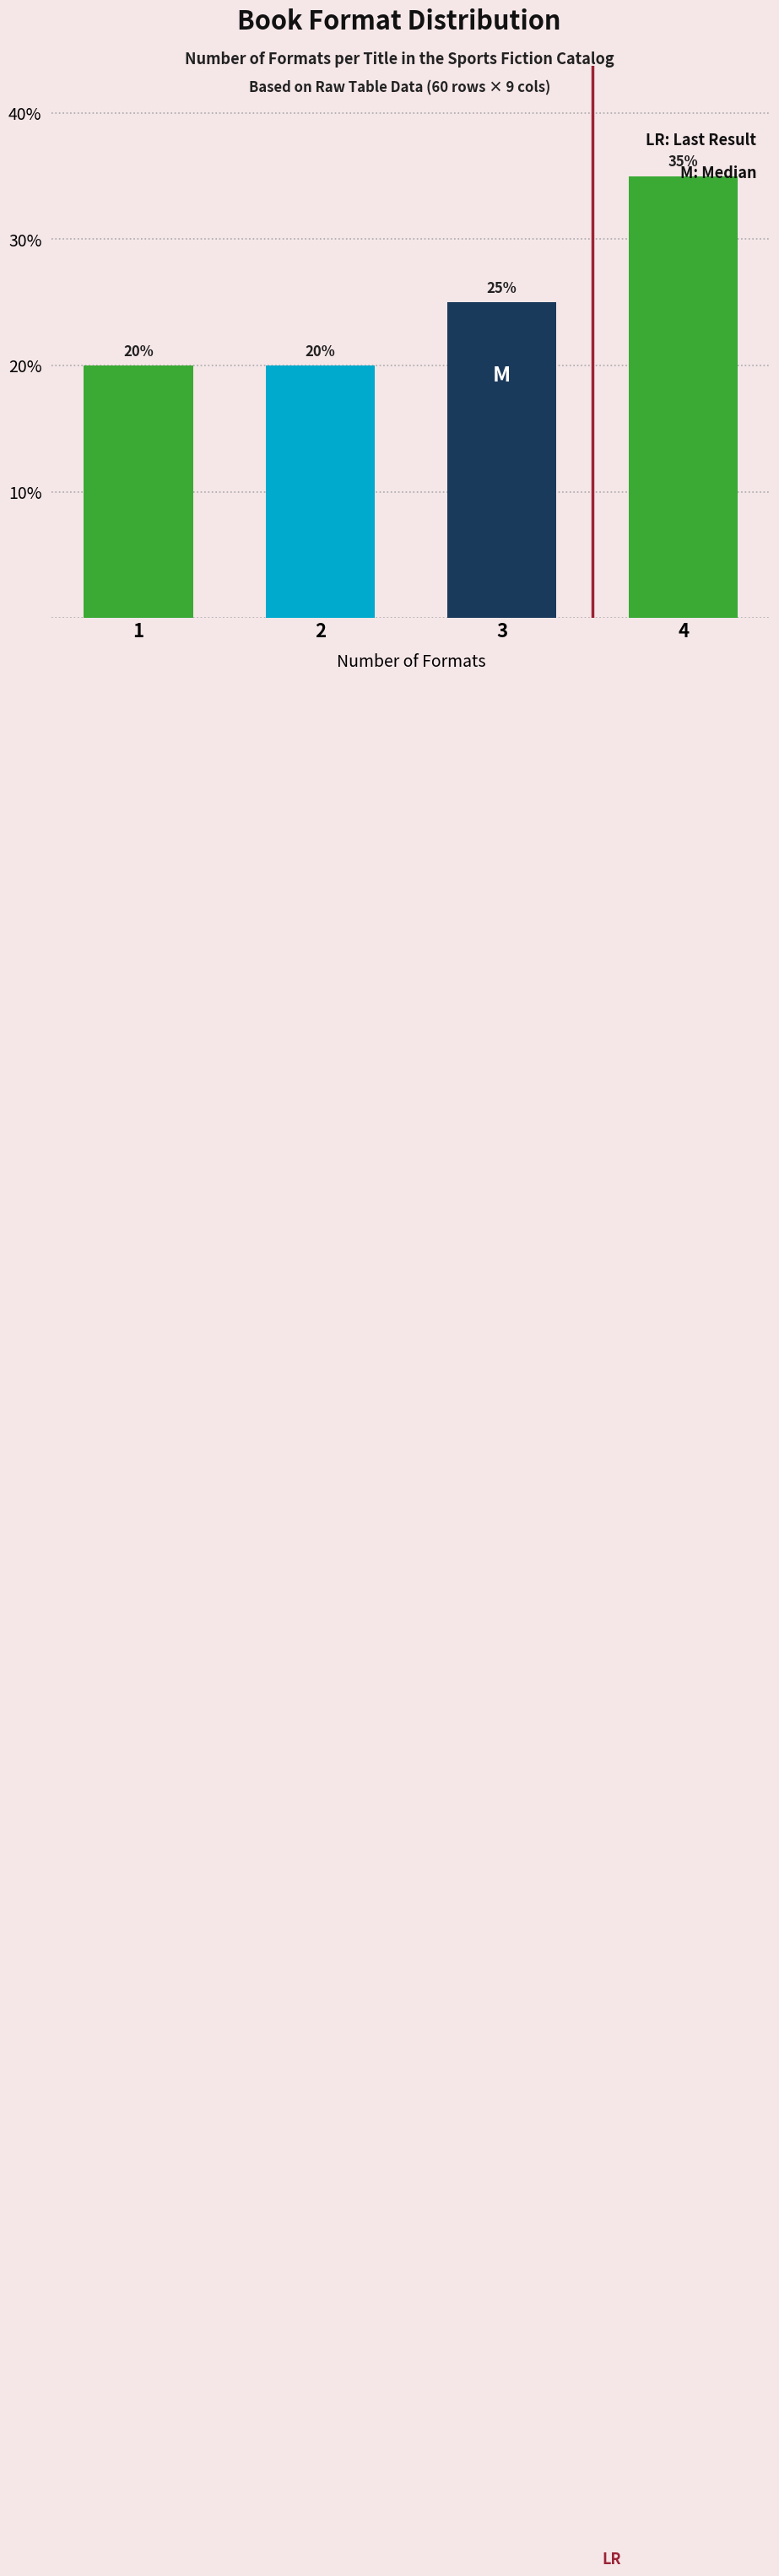

What is the value of the 1st bar from the left?

20